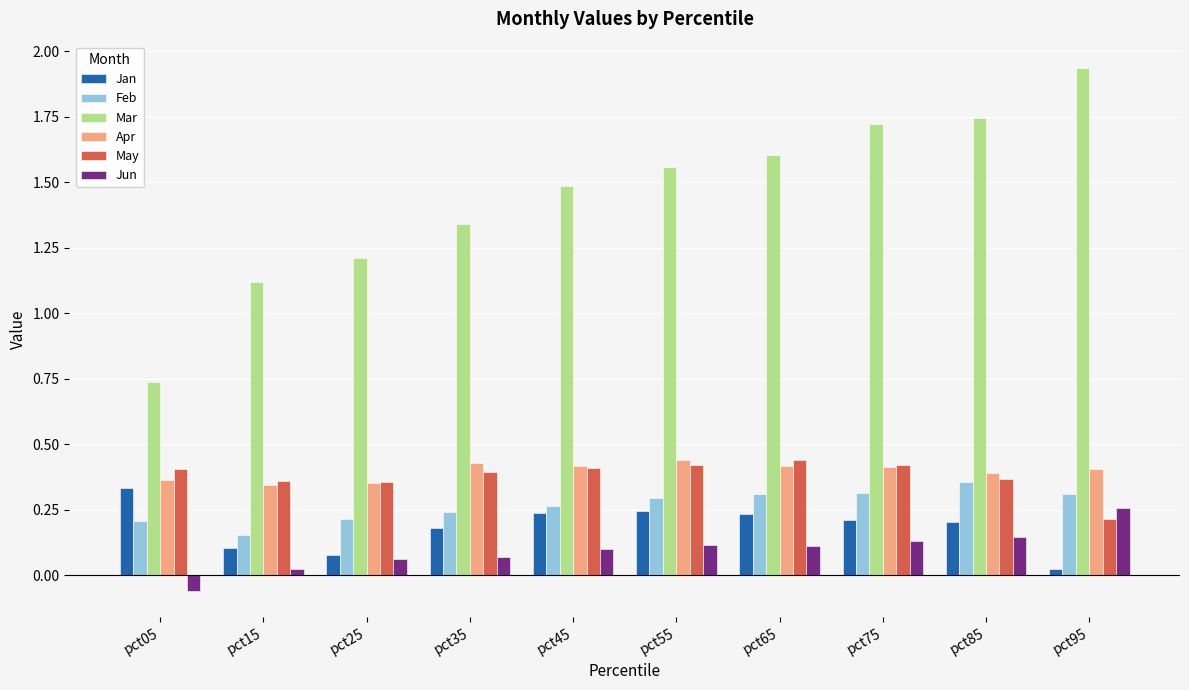

What is the sum of the Jan values at pct45 and pct75?

0.5